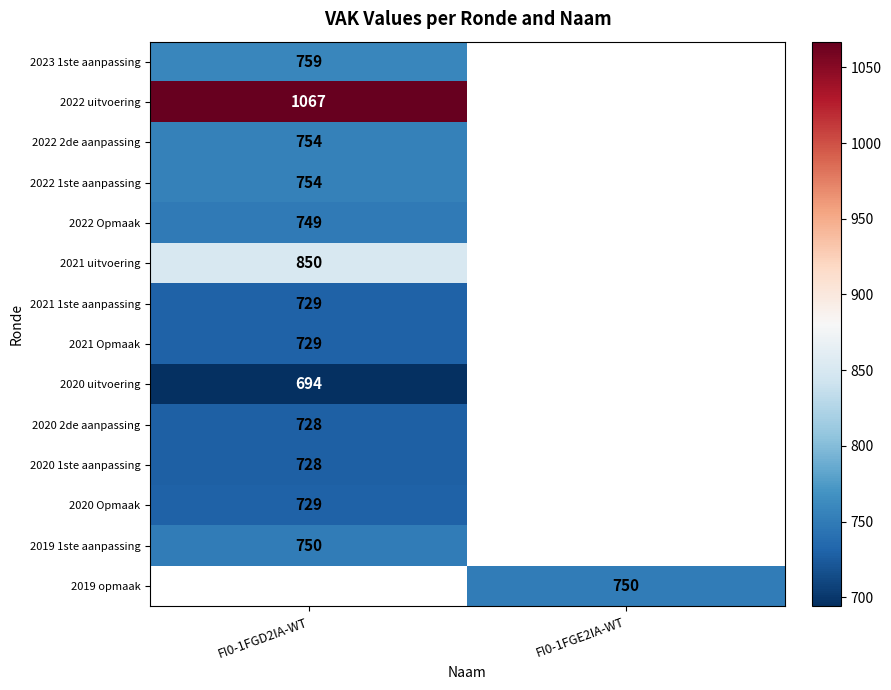

Is it true that 2019 1ste aanpassing equals 750 at FI0-1FGD2IA-WT?

True